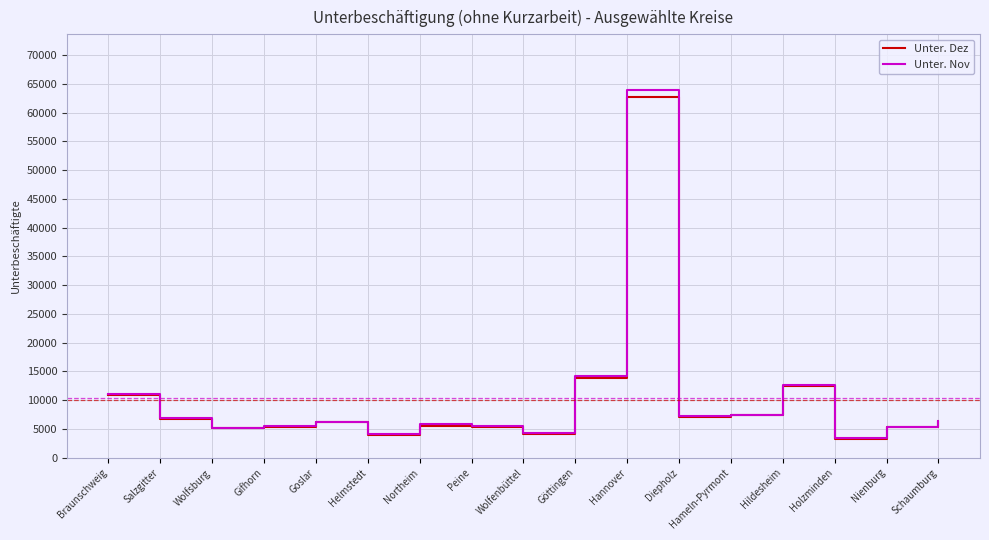

At which label does Unter. Nov reach its peak?

Hannover